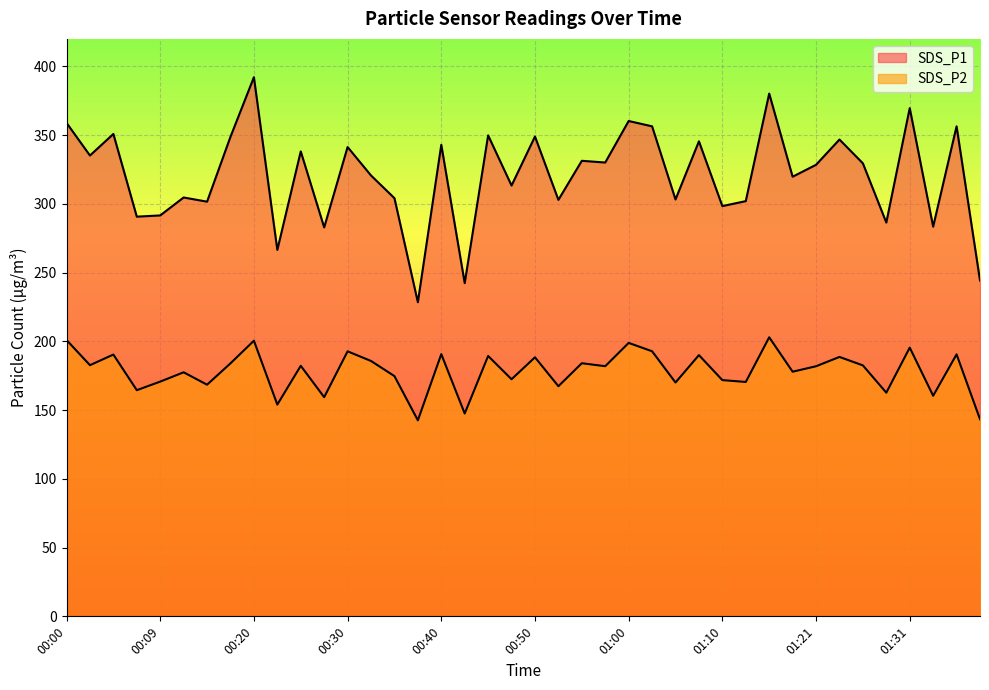

Reading right to left, list all the values displayed in this chart.

SDS_P1: 01:39=244.3	01:36=356.4	01:33=283.4	01:31=369.6	01:28=286.4	01:26=329.5	01:23=346.8	01:21=328.4	01:18=319.8	01:16=380.2	01:13=302.0	01:10=298.4	01:08=345.5	01:05=303.2	01:03=356.4	01:00=360.3	00:58=330.1	00:55=331.3	00:53=302.9	00:50=349.0	00:47=313.3	00:45=349.8	00:42=242.3	00:40=342.9	00:37=228.4	00:35=304.1	00:32=320.6	00:30=341.3	00:27=282.9	00:25=338.1	00:22=266.5	00:20=392.1	00:17=348.8	00:15=301.6	00:12=304.6	00:09=291.6	00:07=290.7	00:04=350.9	00:02=335.2	00:00=358.9
SDS_P2: 01:39=143.4	01:36=190.6	01:33=160.4	01:31=195.4	01:28=162.7	01:26=182.5	01:23=188.7	01:21=181.9	01:18=177.9	01:16=202.9	01:13=170.5	01:10=171.8	01:08=190.0	01:05=170.1	01:03=192.8	01:00=198.9	00:58=181.9	00:55=184.1	00:53=167.4	00:50=188.4	00:47=172.4	00:45=189.4	00:42=147.5	00:40=190.7	00:37=142.6	00:35=174.7	00:32=185.7	00:30=192.8	00:27=159.4	00:25=182.2	00:22=154.0	00:20=200.5	00:17=184.0	00:15=168.5	00:12=177.5	00:09=170.7	00:07=164.5	00:04=190.4	00:02=182.7	00:00=201.0